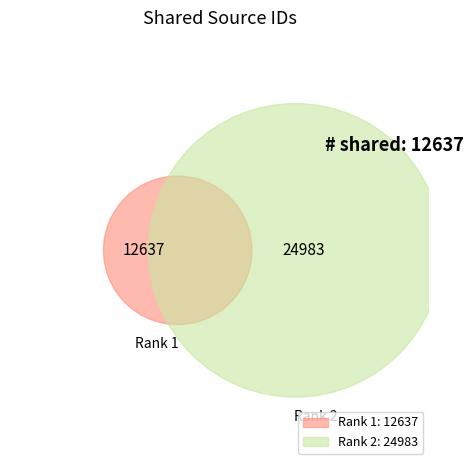

What percentage is the 1 slice, to the nearest percent?

34%